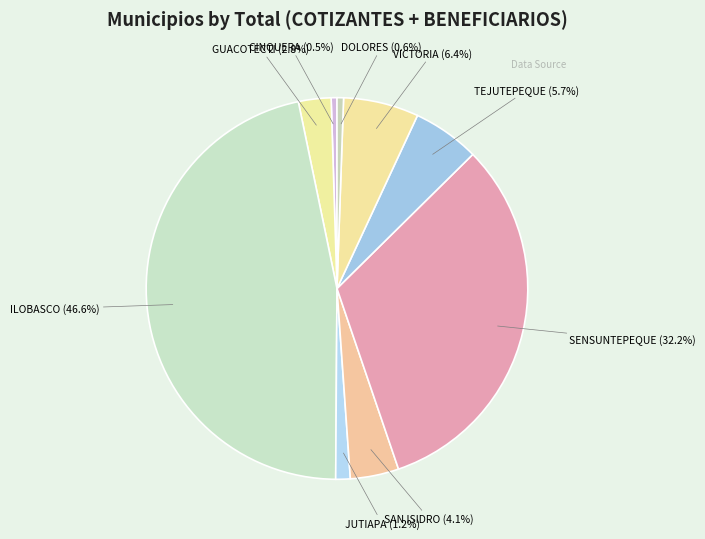

What is the total percentage of CINQUERA and VICTORIA?

6.9%